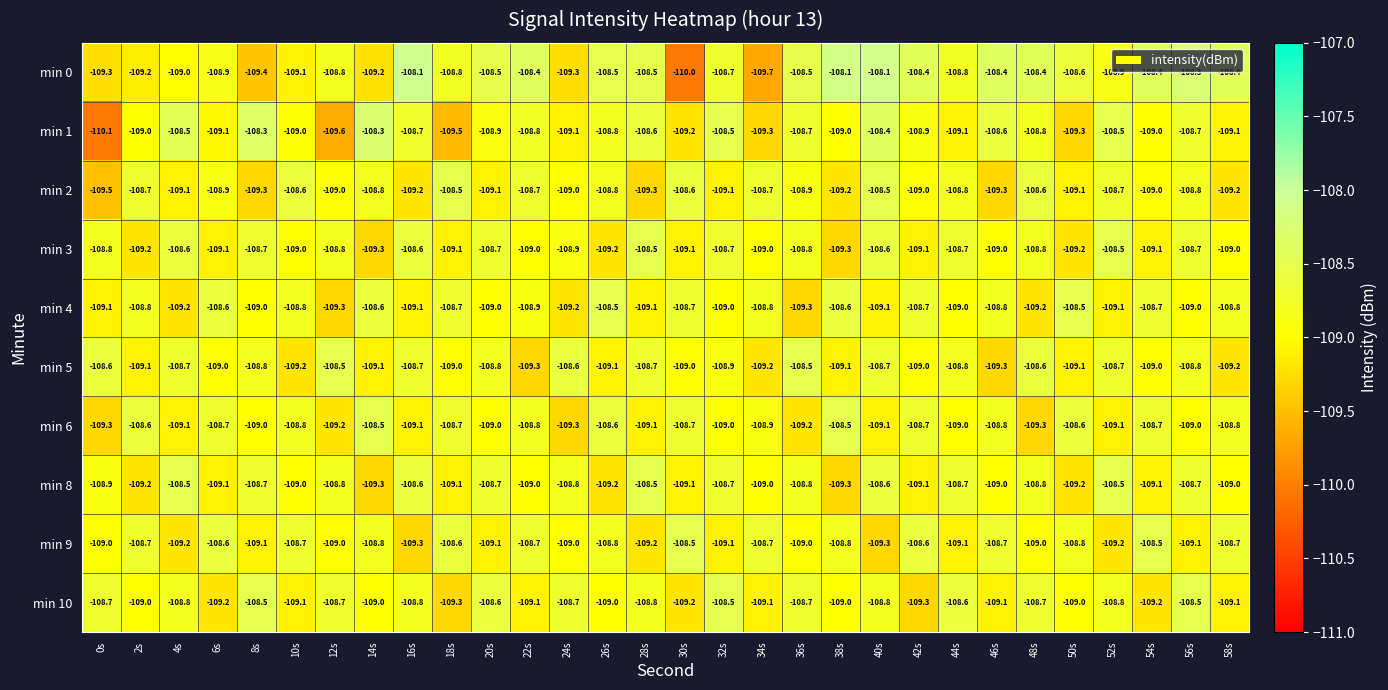

Which series has the largest total across all categories?

min 0